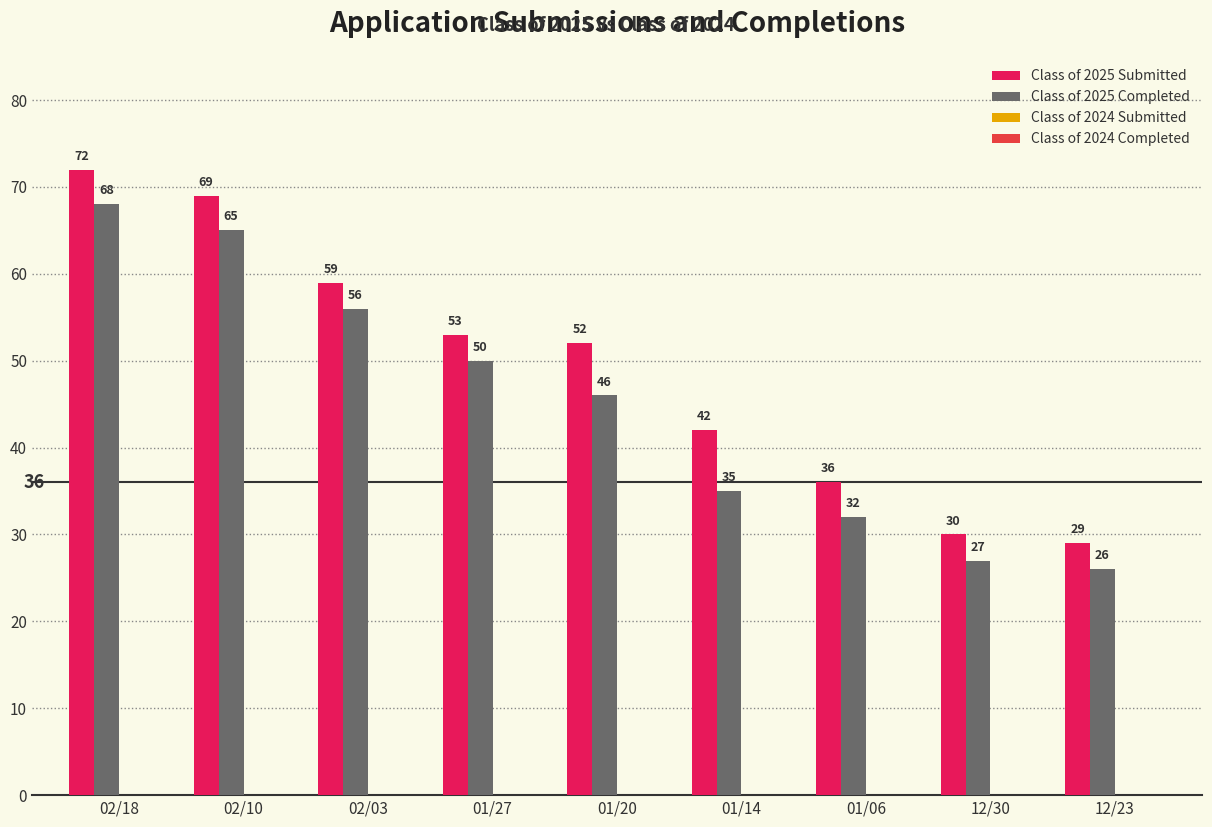

List the series in order of their peak value, highest first.

Class of 2025 Submitted, Class of 2025 Completed